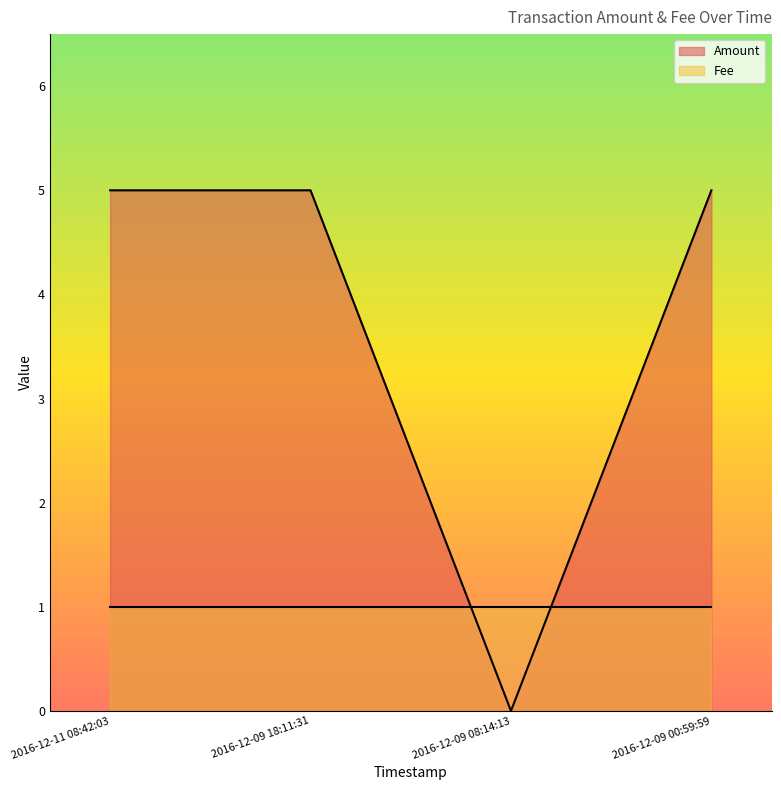

Is it true that Amount equals 7 at 2016-12-11 08:42:03?

False